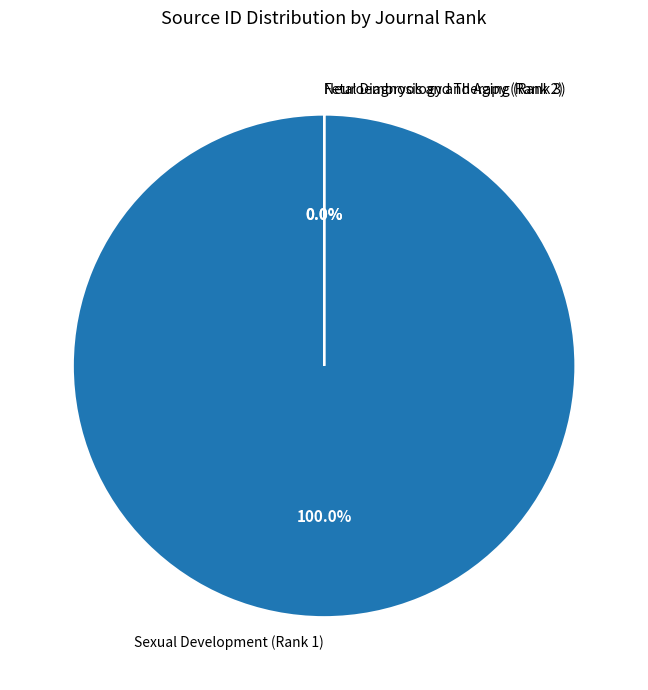

Is the sum of Fetal Diagnosis and Therapy (Rank 2) and Neuroembryology and Aging (Rank 3) greater than half?

No